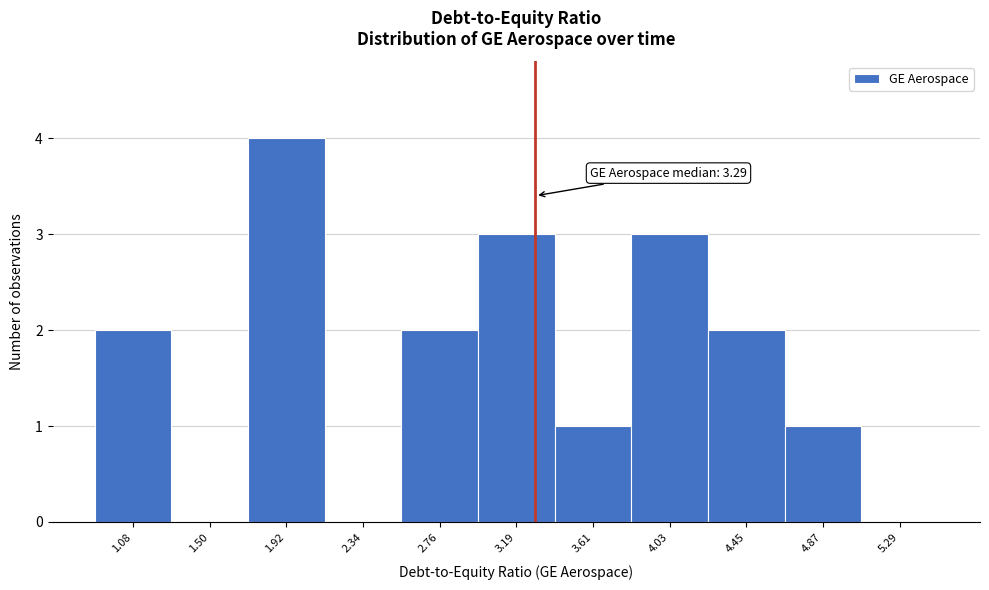

Over which range of the x-axis is the bar tallest?

1.70 to 2.15